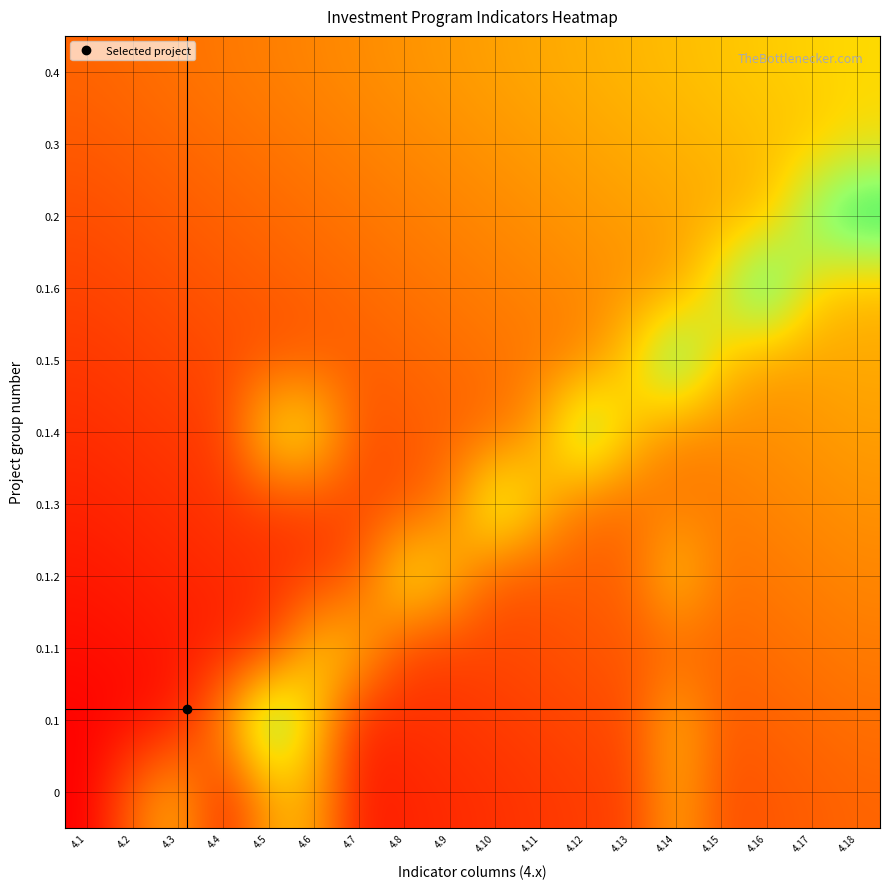

Reading right to left, list all the values displayed in this chart.

0: 4.18=0.3	4.17=0.3	4.16=0.3	4.15=0.2	4.14=0.5	4.13=0.2	4.12=0.2	4.11=0.2	4.10=0.2	4.9=0.1	4.8=0.1	4.7=0.1	4.6=0.5	4.5=0.5	4.4=0.1	4.3=0.5	4.2=0.3	4.1=0.0
0.1: 4.18=0.3	4.17=0.3	4.16=0.3	4.15=0.3	4.14=0.5	4.13=0.2	4.12=0.2	4.11=0.2	4.10=0.2	4.9=0.2	4.8=0.2	4.7=0.1	4.6=0.6	4.5=0.9	4.4=0.4	4.3=0.1	4.2=0.0	4.1=0.0
0.1.1: 4.18=0.4	4.17=0.3	4.16=0.3	4.15=0.3	4.14=0.3	4.13=0.3	4.12=0.3	4.11=0.2	4.10=0.2	4.9=0.2	4.8=0.2	4.7=0.5	4.6=0.6	4.5=0.2	4.4=0.1	4.3=0.1	4.2=0.1	4.1=0.1
0.1.2: 4.18=0.4	4.17=0.4	4.16=0.4	4.15=0.3	4.14=0.6	4.13=0.3	4.12=0.3	4.11=0.3	4.10=0.3	4.9=0.5	4.8=0.7	4.7=0.3	4.6=0.2	4.5=0.2	4.4=0.1	4.3=0.1	4.2=0.1	4.1=0.1
0.1.3: 4.18=0.4	4.17=0.4	4.16=0.4	4.15=0.4	4.14=0.3	4.13=0.3	4.12=0.3	4.11=0.5	4.10=0.8	4.9=0.4	4.8=0.2	4.7=0.2	4.6=0.2	4.5=0.2	4.4=0.2	4.3=0.2	4.2=0.1	4.1=0.1
0.1.4: 4.18=0.4	4.17=0.4	4.16=0.4	4.15=0.4	4.14=0.4	4.13=0.6	4.12=0.8	4.11=0.5	4.10=0.3	4.9=0.3	4.8=0.3	4.7=0.3	4.6=0.6	4.5=0.6	4.4=0.2	4.3=0.2	4.2=0.2	4.1=0.1
0.1.5: 4.18=0.5	4.17=0.5	4.16=0.4	4.15=0.6	4.14=0.9	4.13=0.6	4.12=0.4	4.11=0.4	4.10=0.3	4.9=0.3	4.8=0.3	4.7=0.3	4.6=0.3	4.5=0.3	4.4=0.2	4.3=0.2	4.2=0.2	4.1=0.2
0.1.6: 4.18=0.5	4.17=0.6	4.16=1.0	4.15=0.7	4.14=0.5	4.13=0.4	4.12=0.4	4.11=0.4	4.10=0.4	4.9=0.4	4.8=0.3	4.7=0.3	4.6=0.3	4.5=0.3	4.4=0.3	4.3=0.2	4.2=0.2	4.1=0.2
0.2: 4.18=1.0	4.17=0.8	4.16=0.5	4.15=0.5	4.14=0.5	4.13=0.5	4.12=0.4	4.11=0.4	4.10=0.4	4.9=0.4	4.8=0.4	4.7=0.3	4.6=0.3	4.5=0.3	4.4=0.3	4.3=0.3	4.2=0.3	4.1=0.2
0.3: 4.18=0.6	4.17=0.6	4.16=0.5	4.15=0.5	4.14=0.5	4.13=0.5	4.12=0.5	4.11=0.4	4.10=0.4	4.9=0.4	4.8=0.4	4.7=0.4	4.6=0.4	4.5=0.3	4.4=0.3	4.3=0.3	4.2=0.3	4.1=0.3
0.4: 4.18=0.6	4.17=0.6	4.16=0.6	4.15=0.5	4.14=0.5	4.13=0.5	4.12=0.5	4.11=0.5	4.10=0.5	4.9=0.4	4.8=0.4	4.7=0.4	4.6=0.4	4.5=0.4	4.4=0.4	4.3=0.3	4.2=0.3	4.1=0.3